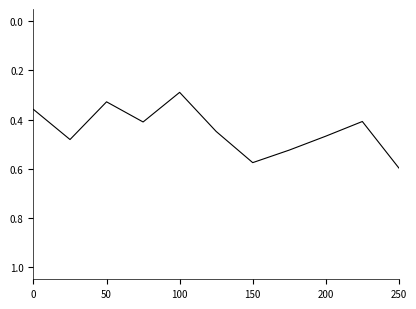

Reading right to left, extract all data points from this chart.

0.6	0.4	0.5	0.5	0.6	0.4	0.3	0.4	0.3	0.5	0.4